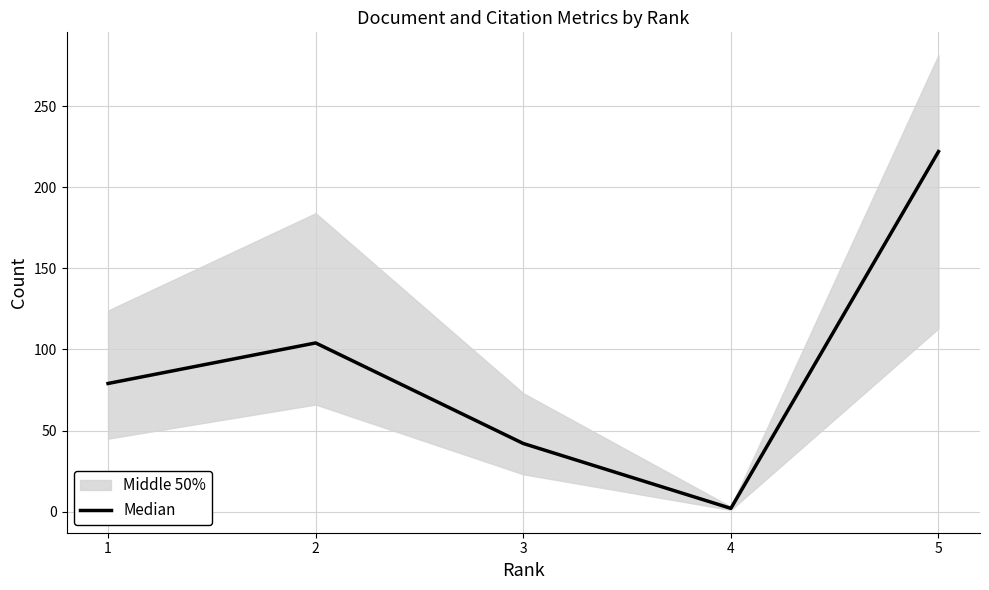

What is the difference between the second highest and minimum values?

102